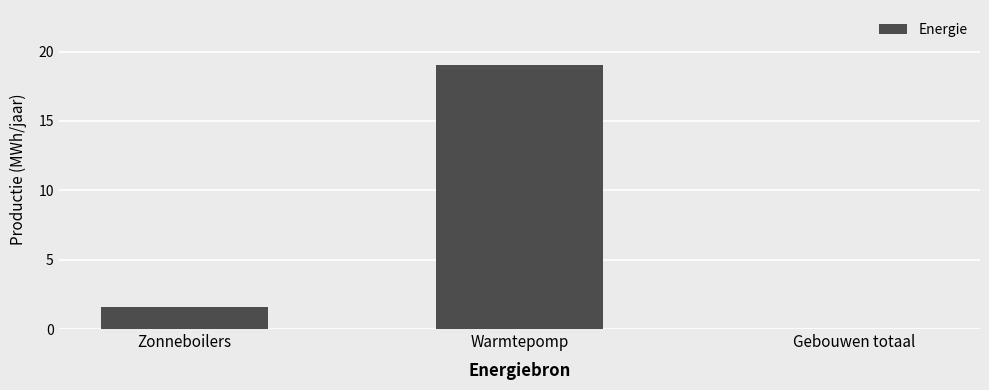

Which has a higher value, Zonneboilers or Warmtepomp?

Warmtepomp